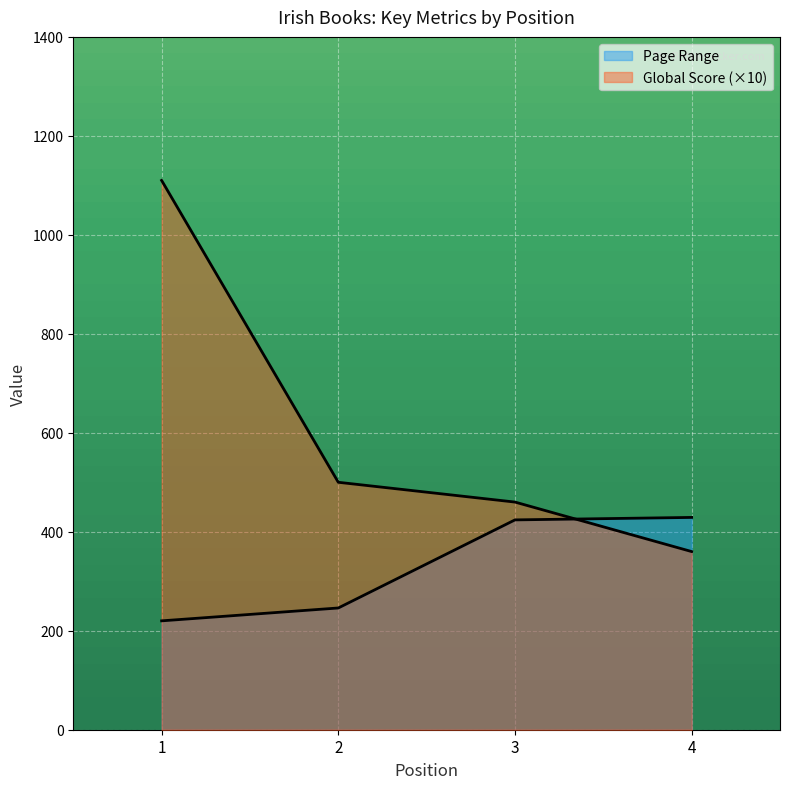

What is the difference between the maximum and minimum values in the Page Range series?

209